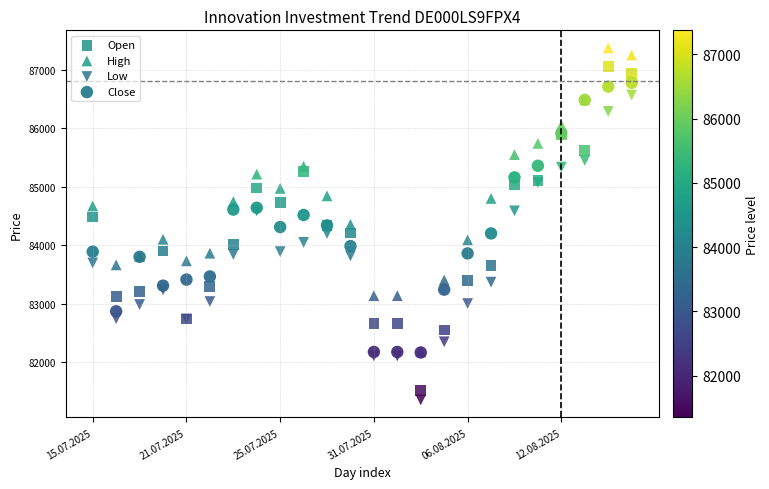

What are all the series names shown in the legend?

Open, High, Low, Close